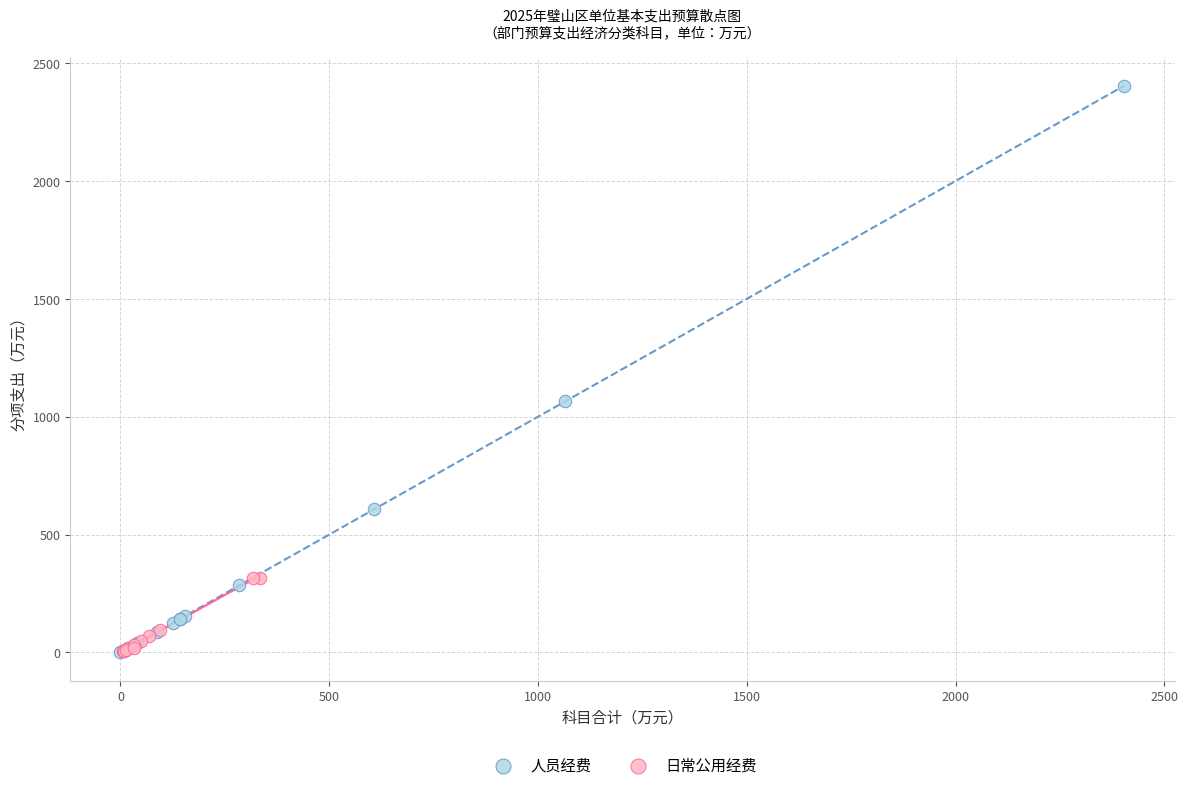

Which series has the widest spread of Y values?

人员经费